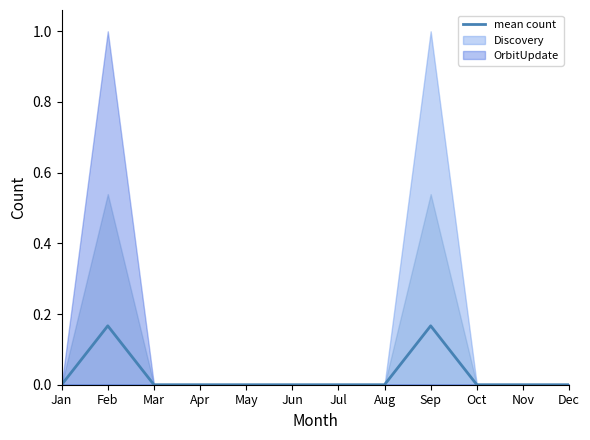

Does the chart display data point markers on the line(s)?

No